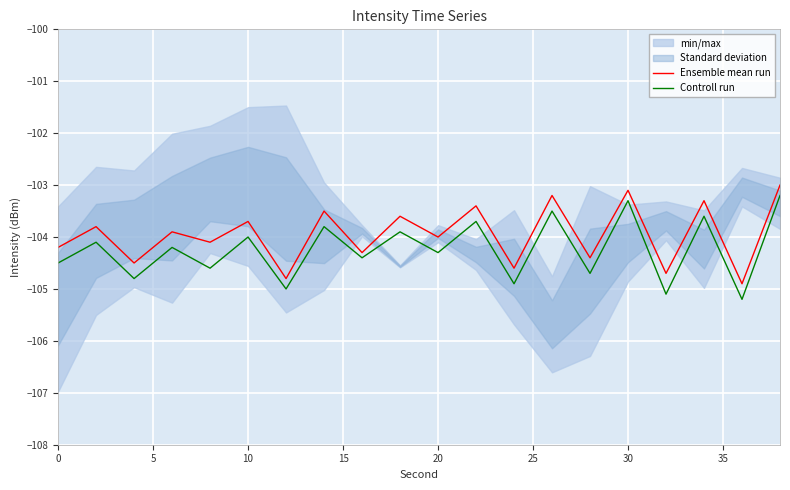

The value of Ensemble mean run at 10 is -103.7. True or false?

True